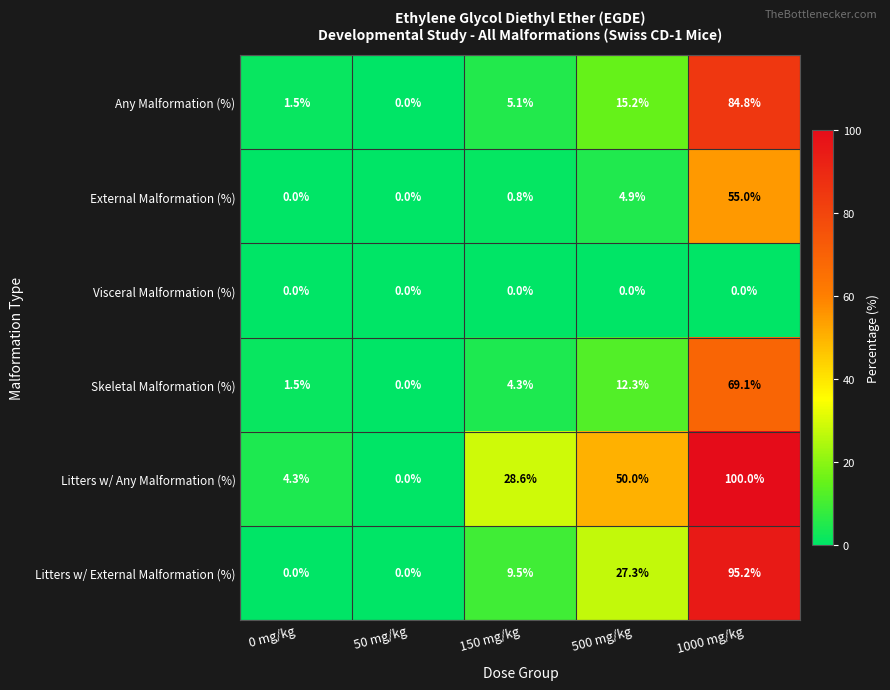

What is the spread (max minus min) of values at 1000 mg/kg?

100.0